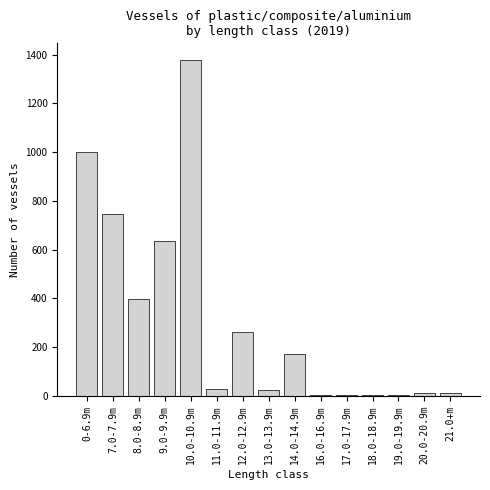

Which category has the highest value across all series?

10.0-10.9m